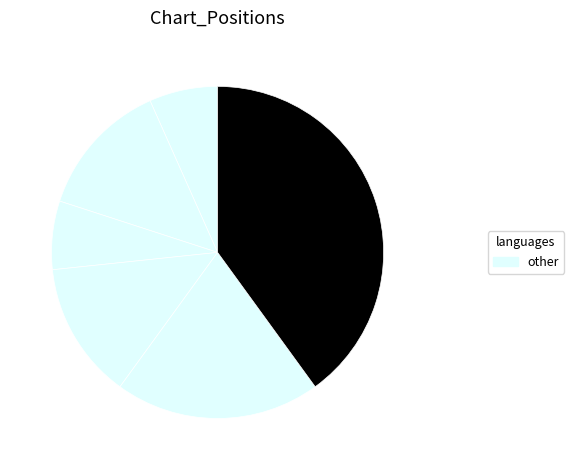

How many slices are in this pie chart?

6